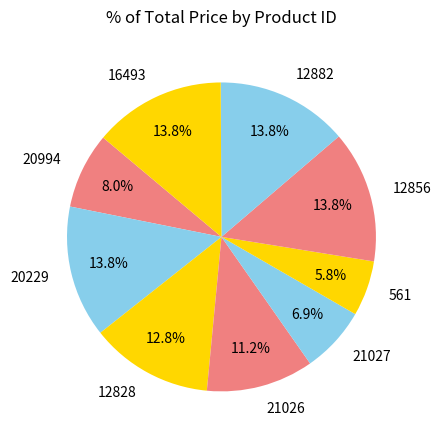

True or false: 561 accounts for 6% of the total.

True